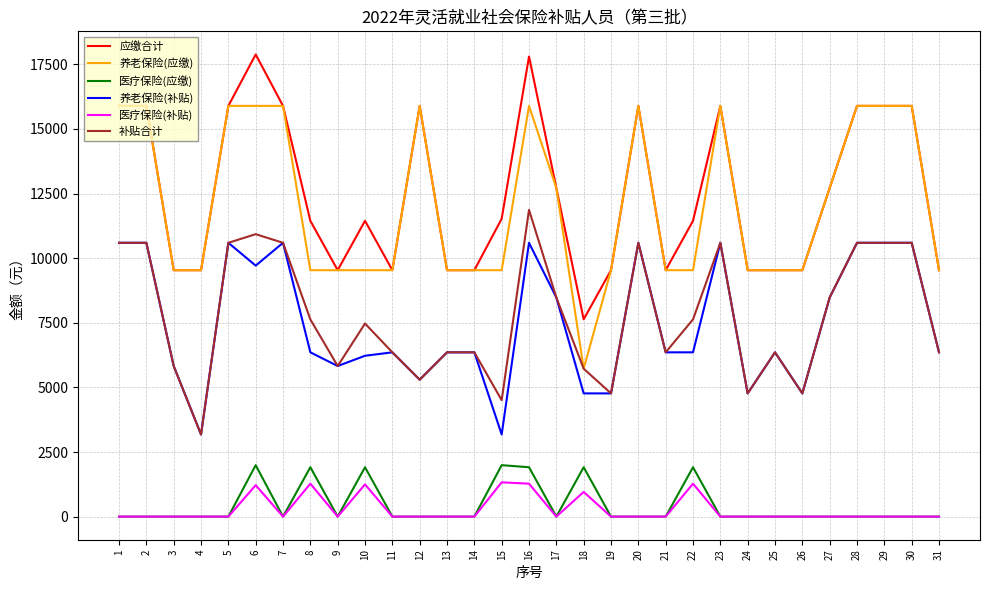

What is the average value of the 应缴合计 series?

12515.0